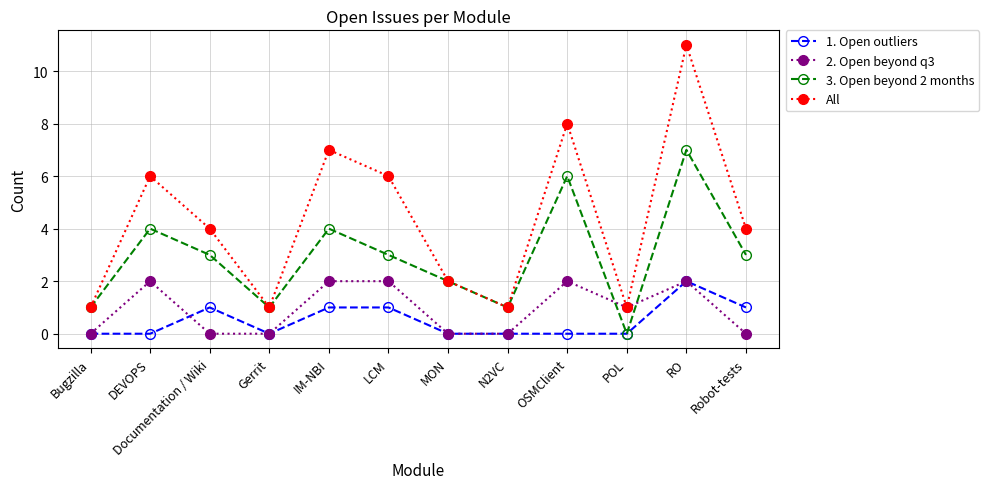

At which label does 2. Open beyond q3 first exceed 1?

DEVOPS